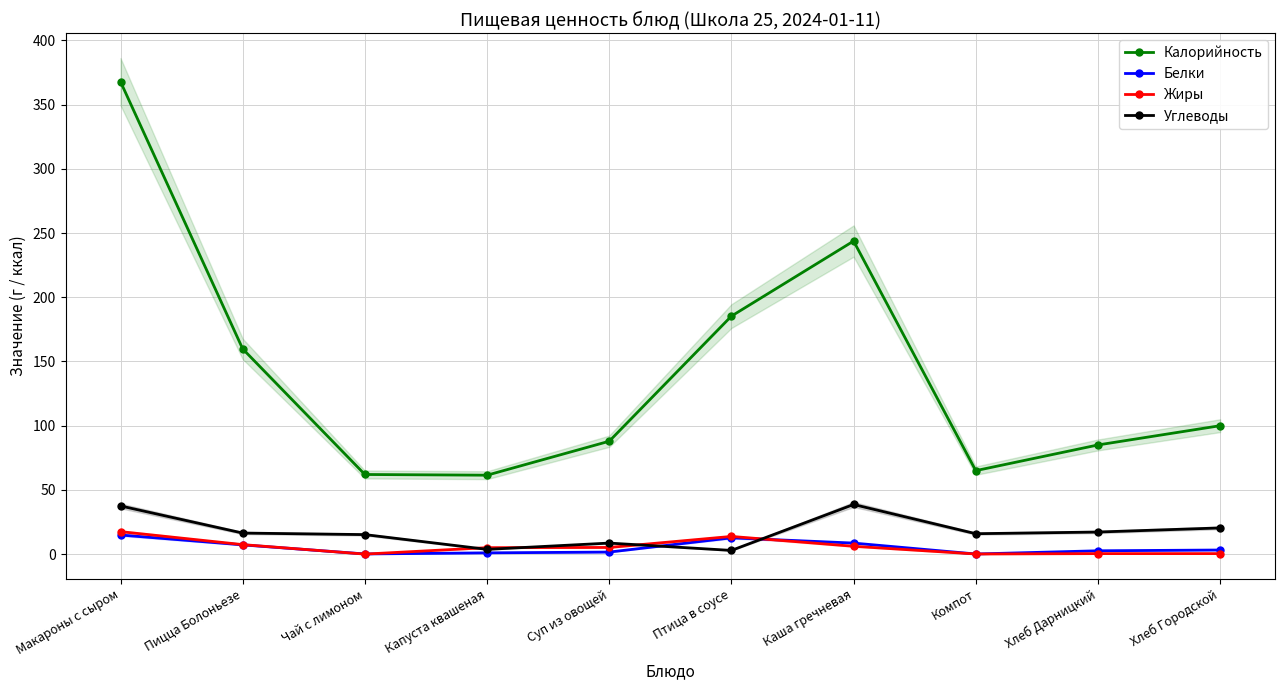

What is the sum of all Белки values?

52.0